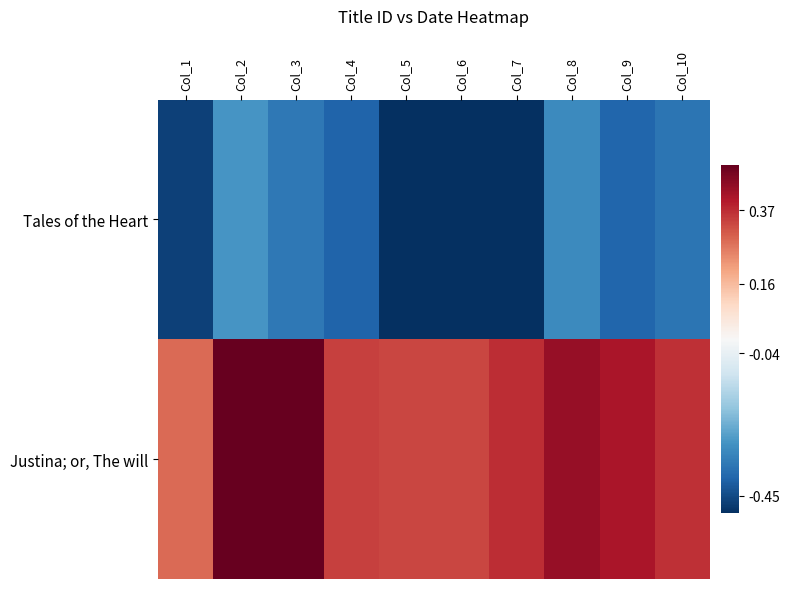

What is the spread (max minus min) of values at Col_1?

0.8